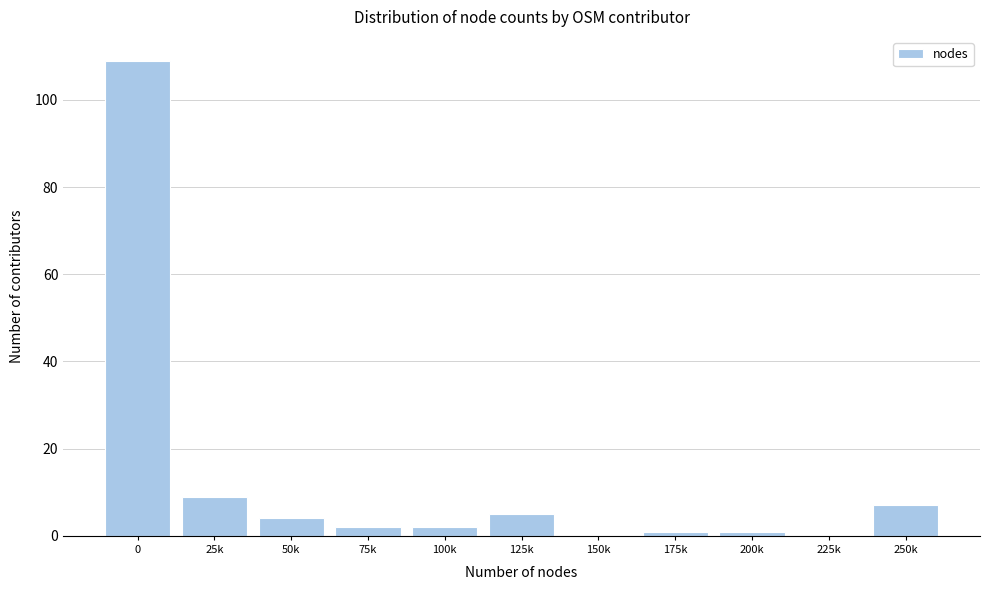

Reading left to right, extract all data points from this chart.

0=109	25k=9	50k=4	75k=2	100k=2	125k=5	150k=0	175k=1	200k=1	225k=0	250k=7